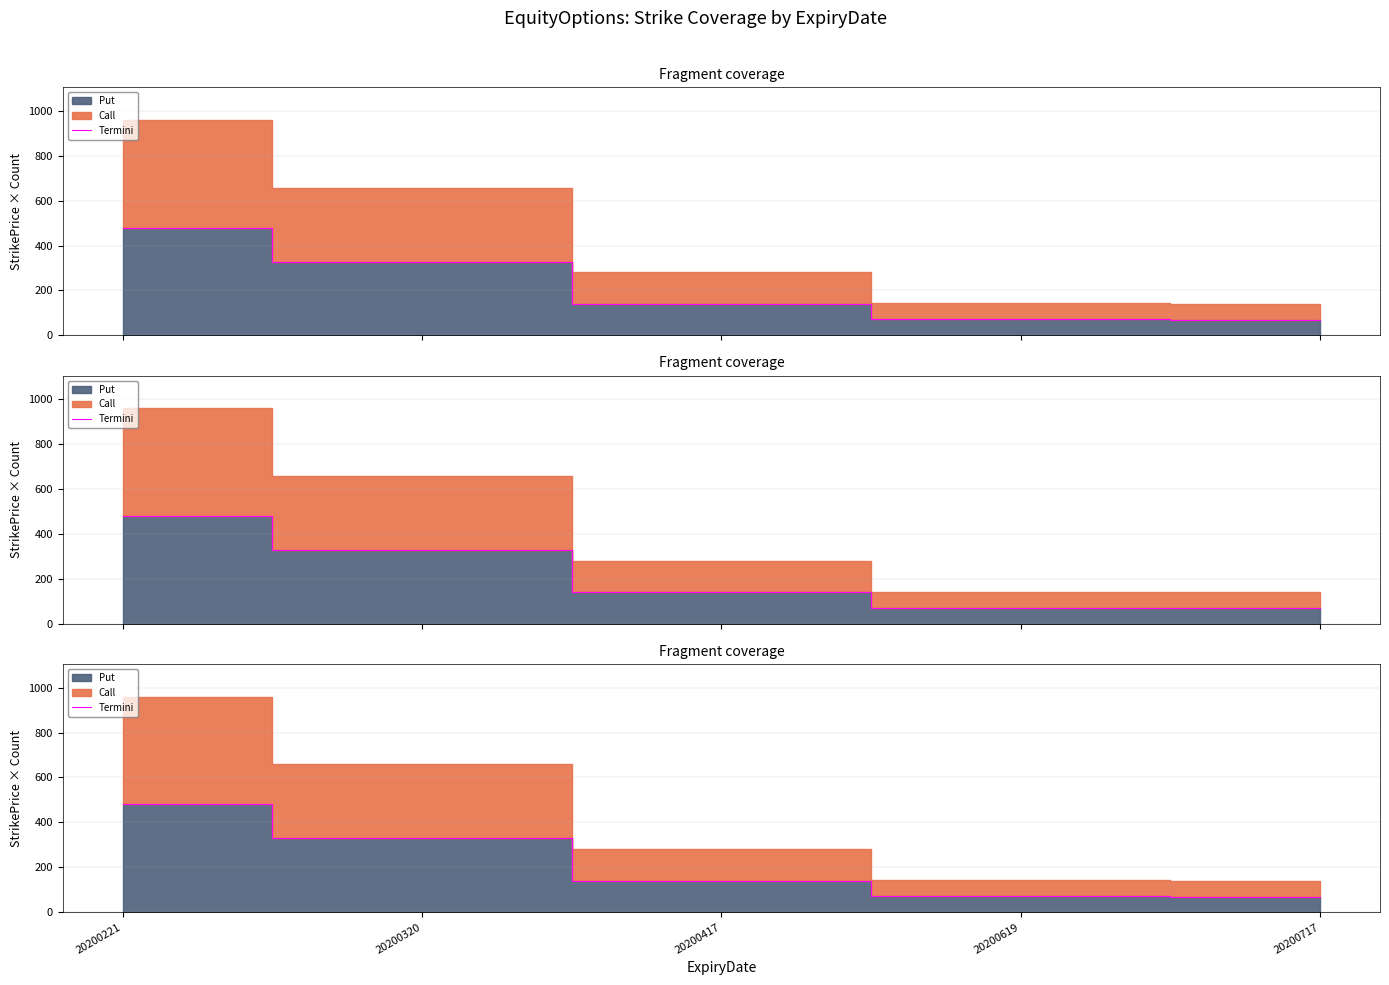

Is it true that the value at 20200619 is 72?

True